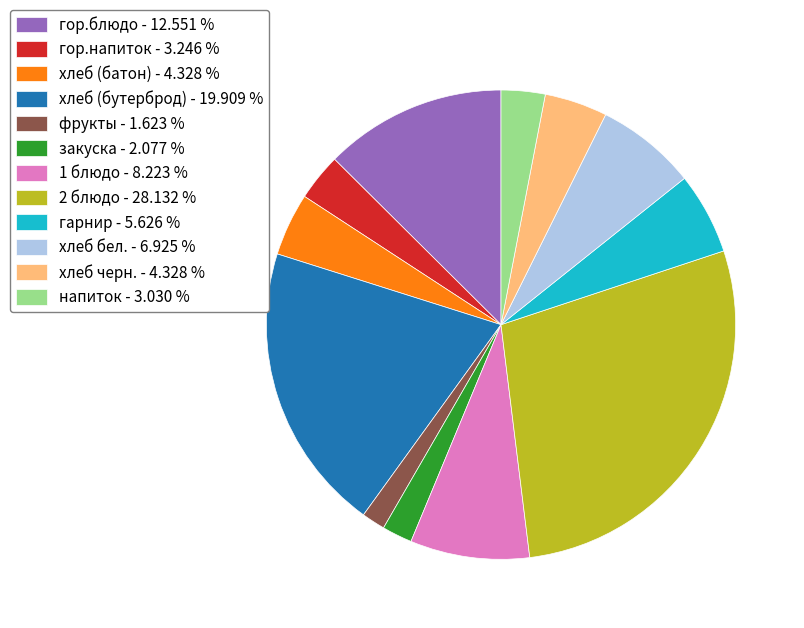

Is напиток - 3.030 % the majority of the pie?

No